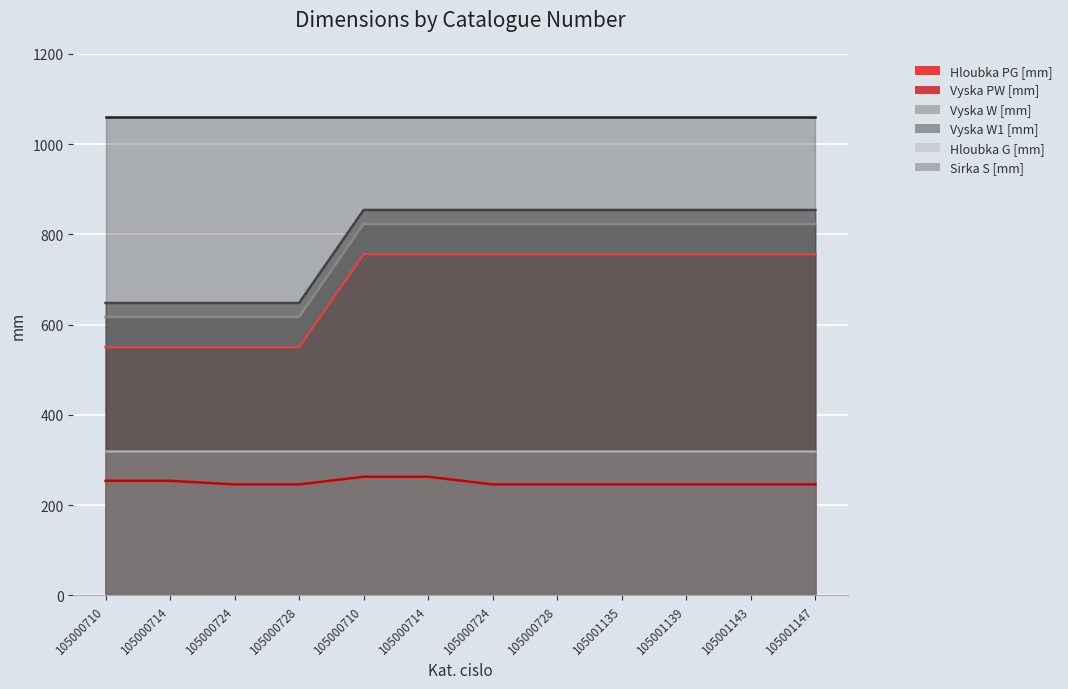

True or false: Vyska W1 [mm] has a value of 648 at 105000710.

True